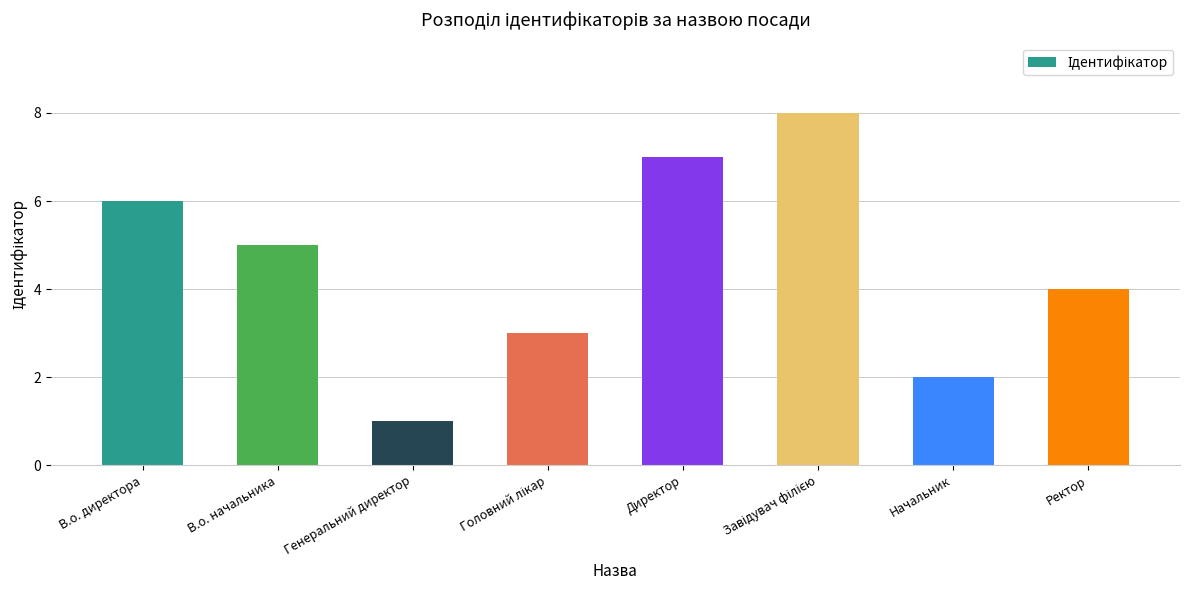

Does the chart contain stacked bars?

No